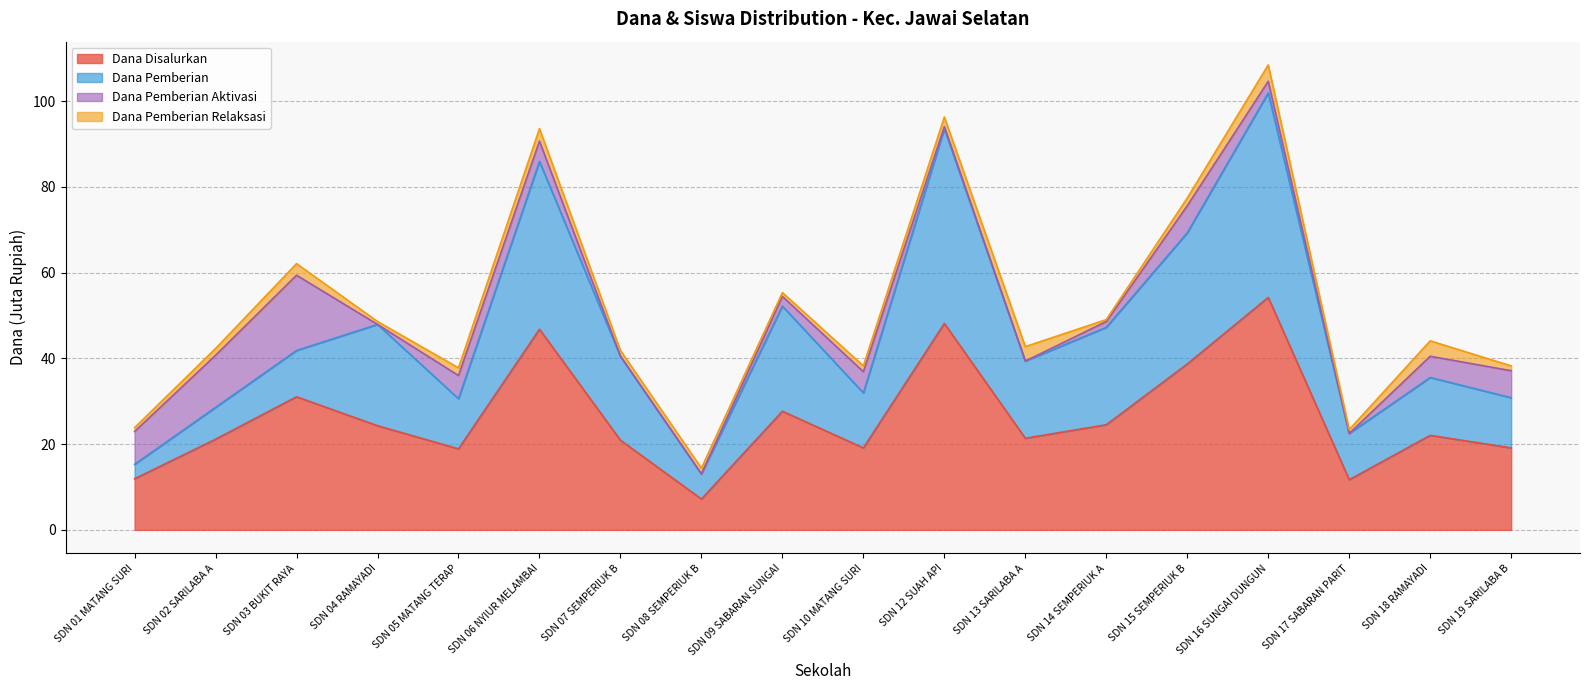

What is the label of the 8th point from the left?

SDN 08 SEMPERIUK B